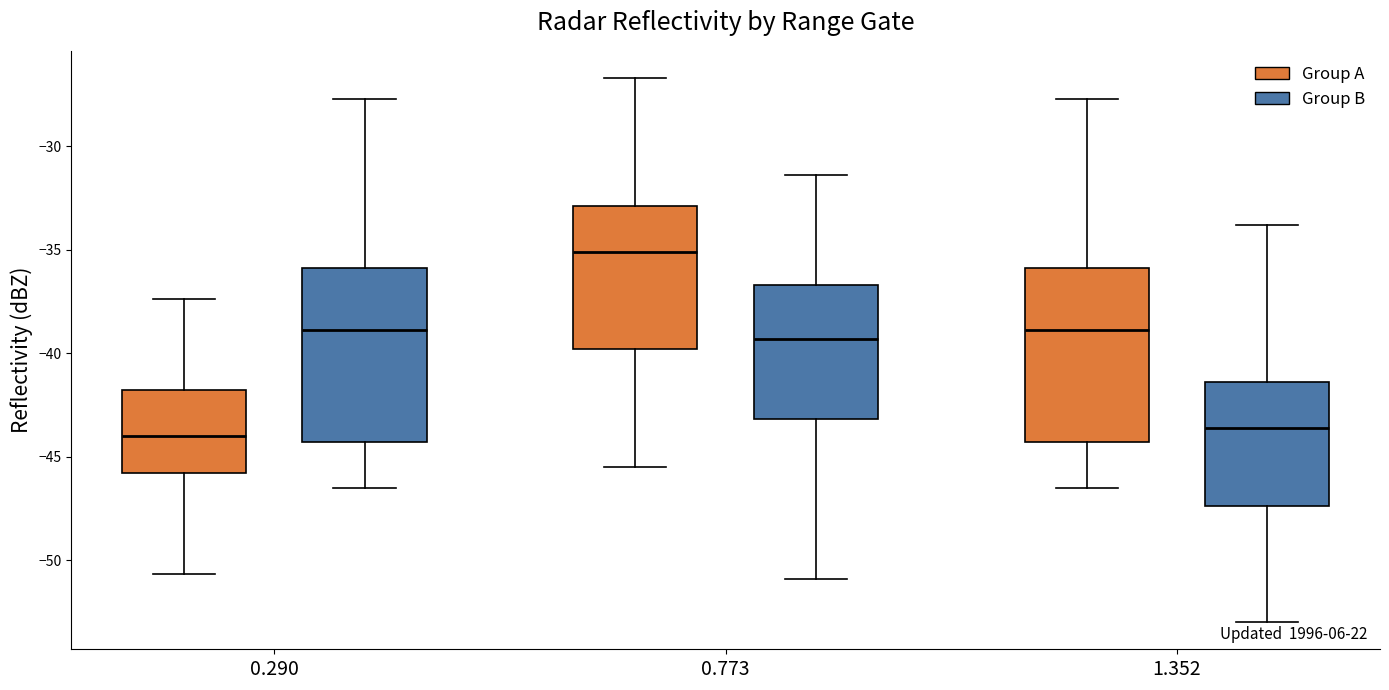

Which box has the highest median line?

0.773 (Group A)